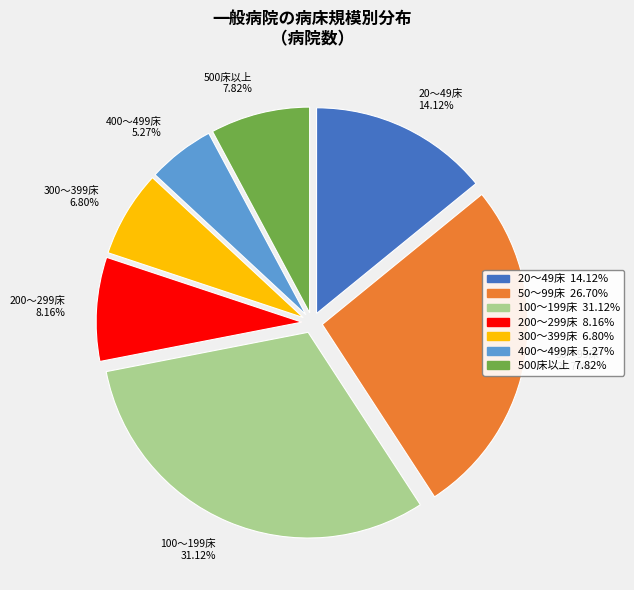

What is the ratio of the value at 500床以上 to the value at 400～499床?

1.5